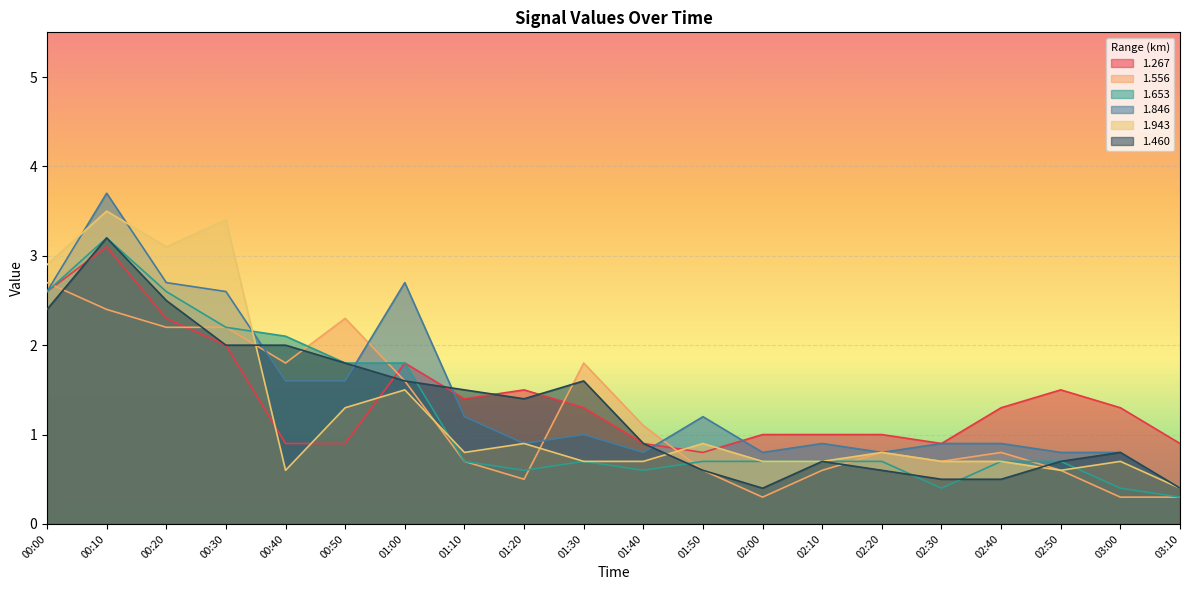

Reading left to right, transcribe all the data shown in this chart.

1.267: 2.6	3.1	2.3	2.0	0.9	0.9	1.8	1.4	1.5	1.3	0.9	0.8	1.0	1.0	1.0	0.9	1.3	1.5	1.3	0.9
1.556: 2.7	2.4	2.2	2.2	1.8	2.3	1.6	0.7	0.5	1.8	1.1	0.6	0.3	0.6	0.8	0.7	0.8	0.6	0.3	0.3
1.653: 2.6	3.2	2.6	2.2	2.1	1.8	1.8	0.7	0.6	0.7	0.6	0.7	0.7	0.7	0.7	0.4	0.7	0.7	0.4	0.3
1.846: 2.6	3.7	2.7	2.6	1.6	1.6	2.7	1.2	0.9	1.0	0.8	1.2	0.8	0.9	0.8	0.9	0.9	0.8	0.8	0.4
1.943: 2.9	3.5	3.1	3.4	0.6	1.3	1.5	0.8	0.9	0.7	0.7	0.9	0.7	0.7	0.8	0.7	0.7	0.6	0.7	0.4
1.460: 2.4	3.2	2.5	2.0	2.0	1.8	1.6	1.5	1.4	1.6	0.9	0.6	0.4	0.7	0.6	0.5	0.5	0.7	0.8	0.4